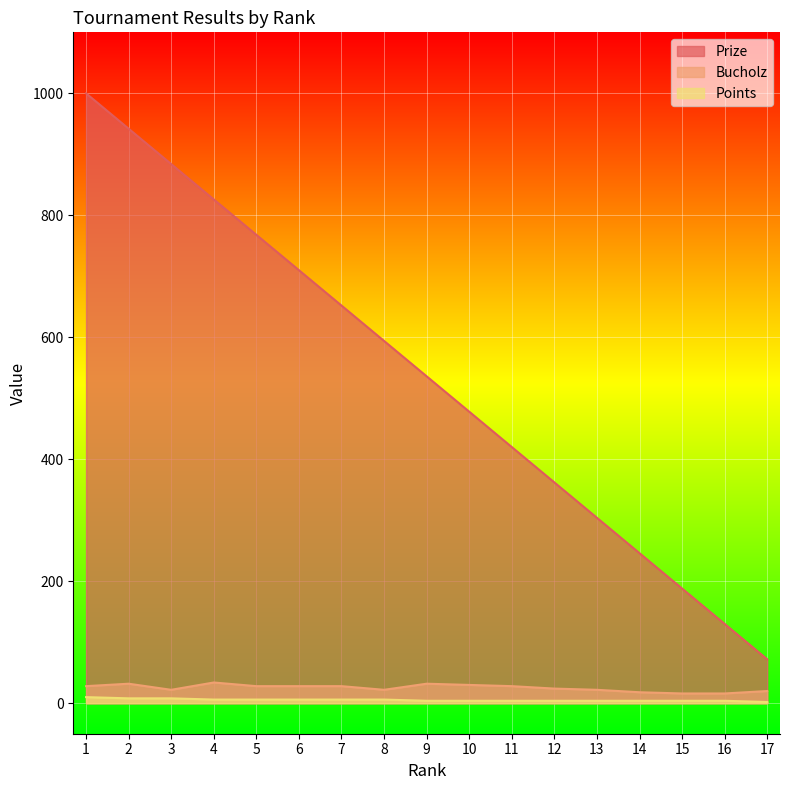

How many Points values are between 4 and 6?

13